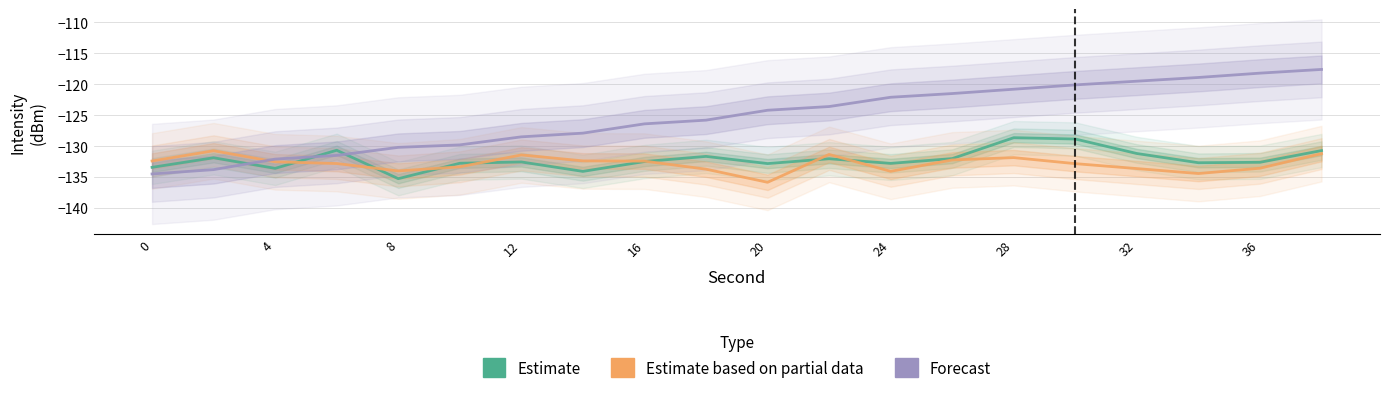

What is the sum of all Estimate based on partial data values?

-2656.9